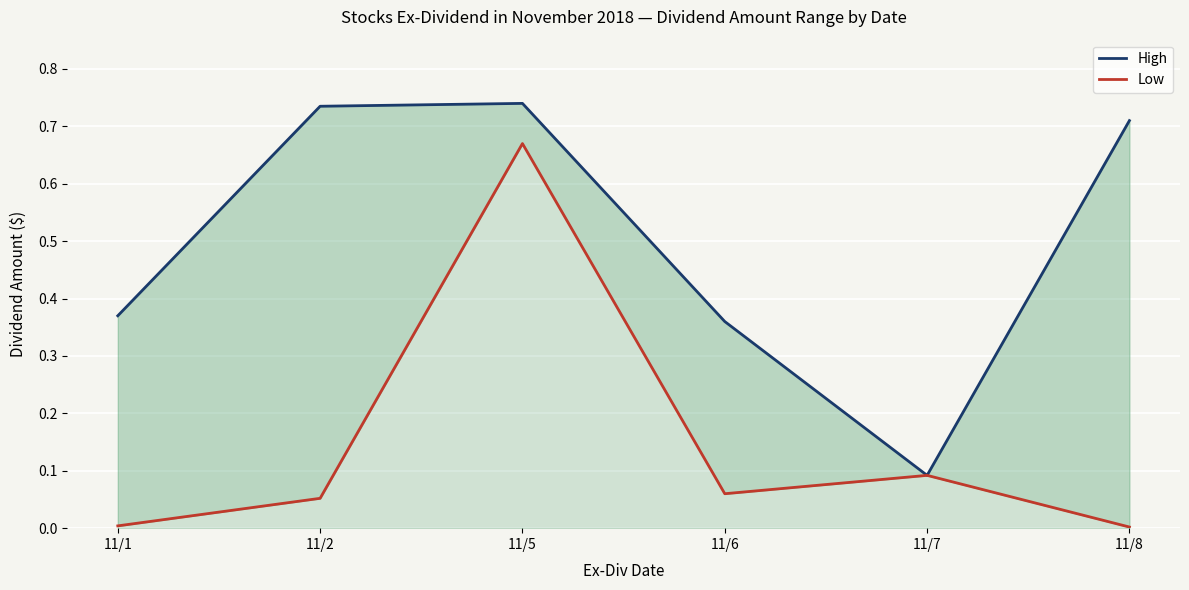

In Low, how many points are higher than both neighbors (excluding endpoints)?

2